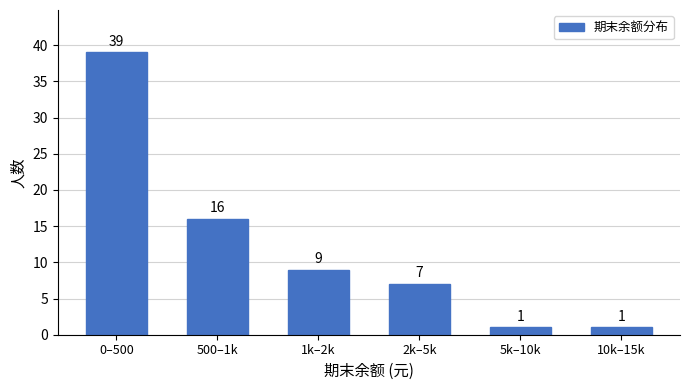

Reading left to right, extract all data points from this chart.

39	16	9	7	1	1